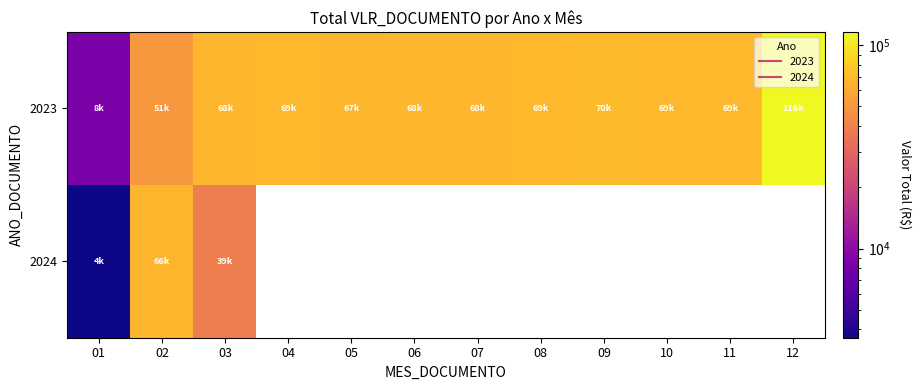

What is the highest value of the 2024 series?

66486.5